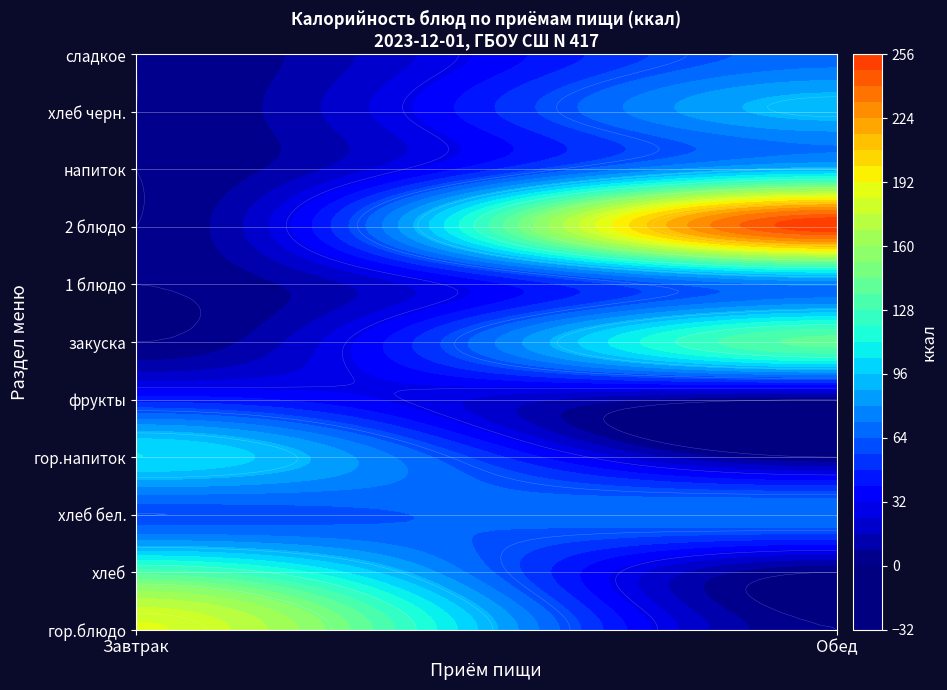

What is the total value across all series at хлеб?

132.0